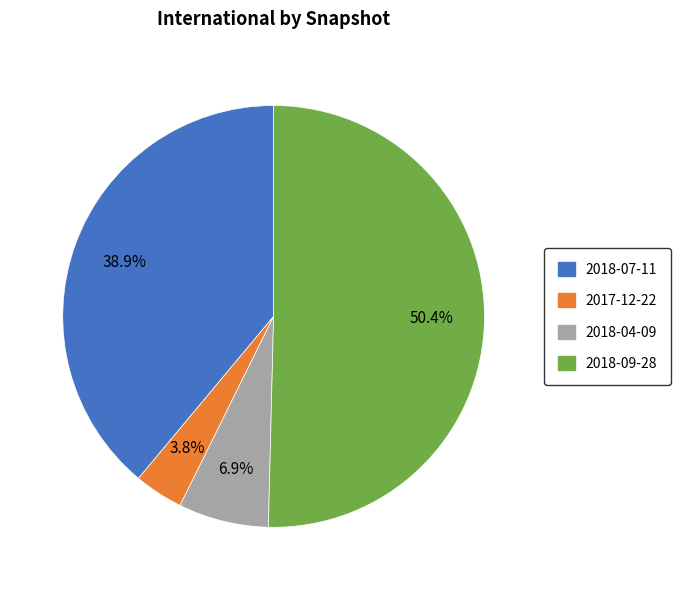

Does any single category account for the majority?

Yes